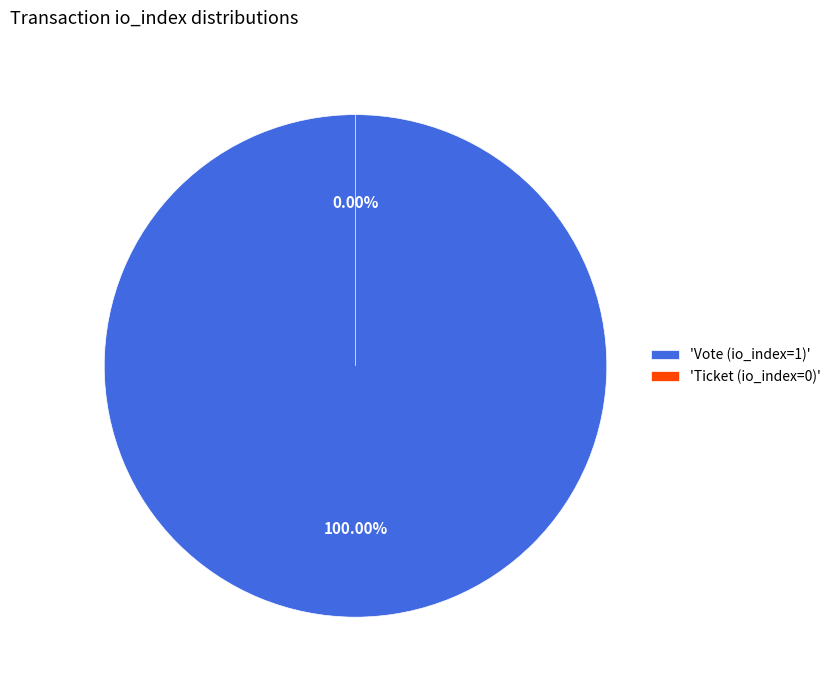

Count the number of slices in the pie.

2